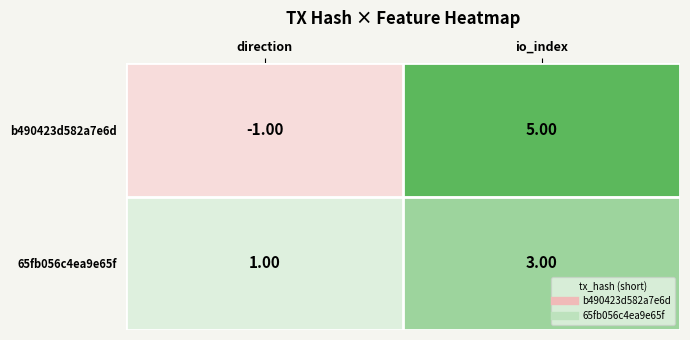

Which category has the highest value in the 65fb056c4ea9e65f series?

io_index